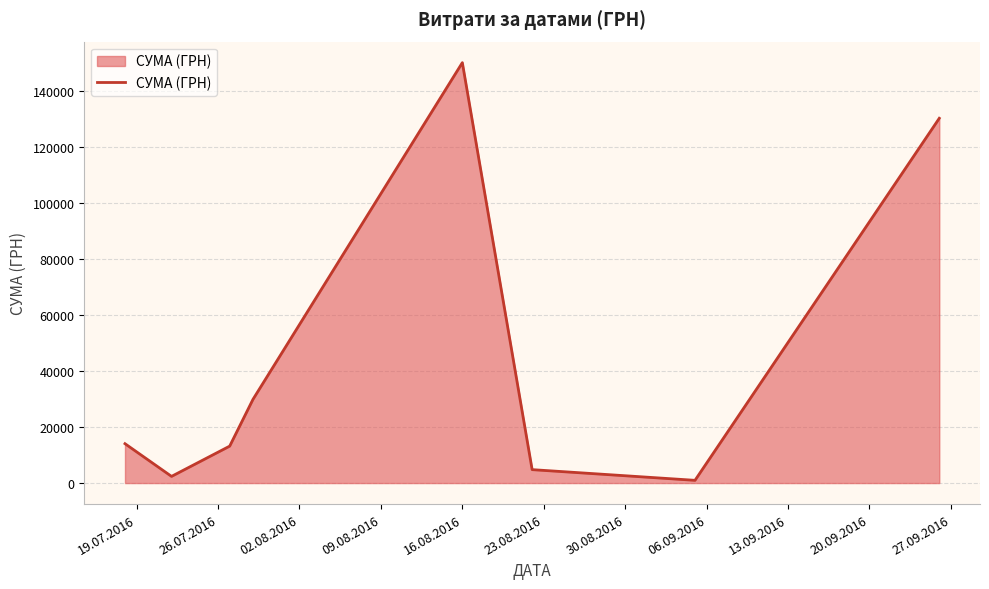

True or false: there are more than 2 points higher than both neighbors.

False